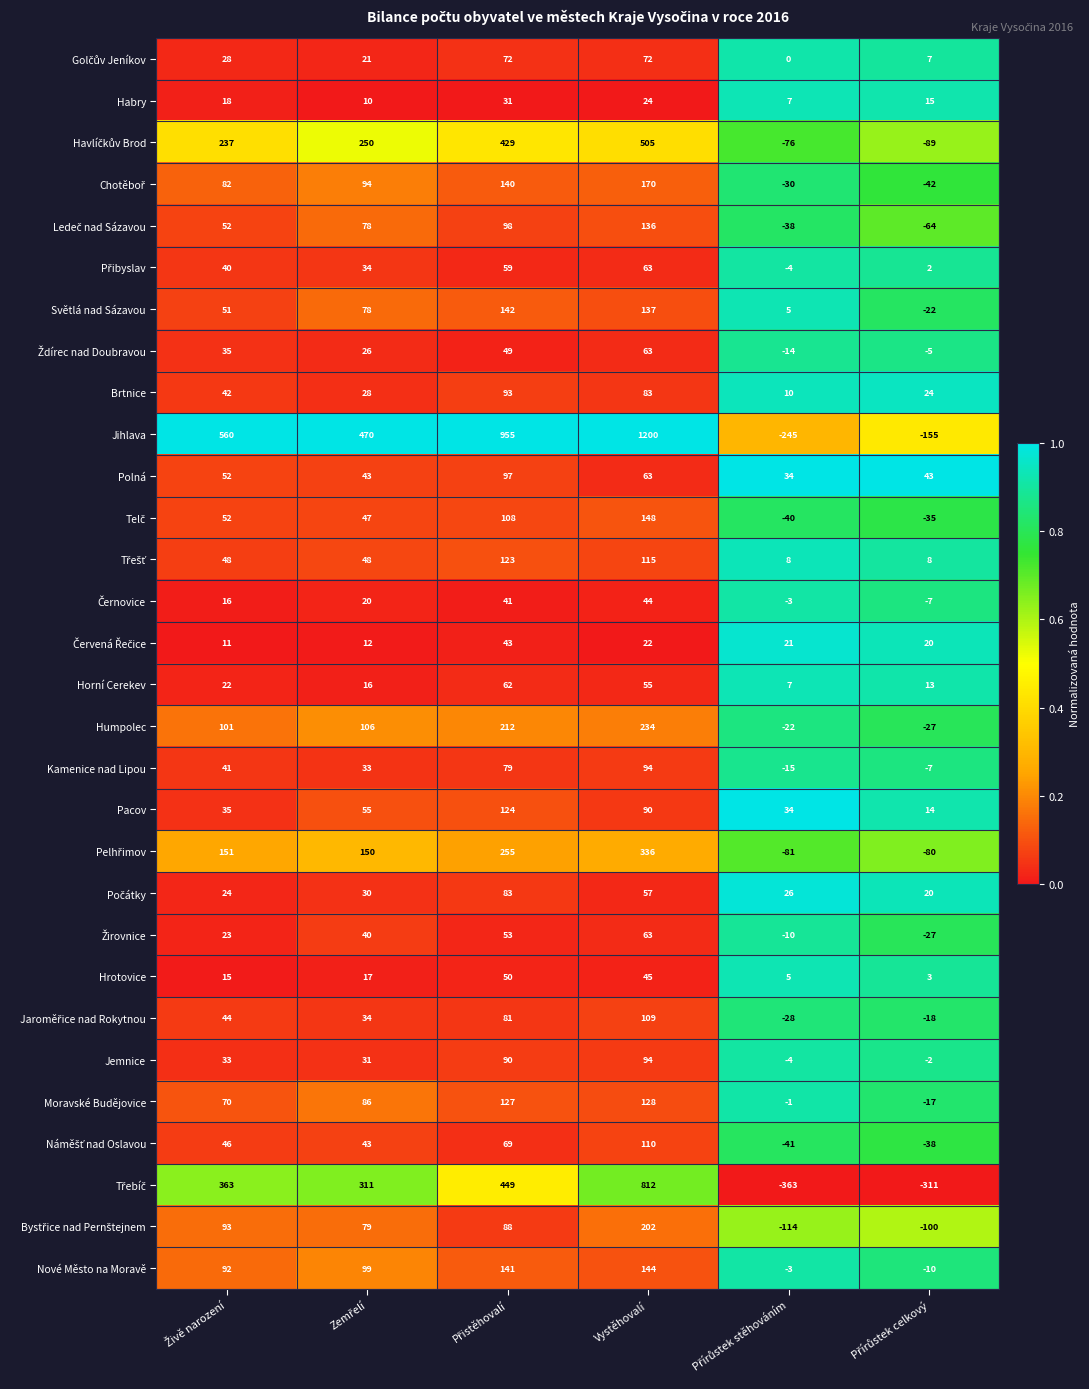

Which category has the highest value across all series?

Vystěhovalí